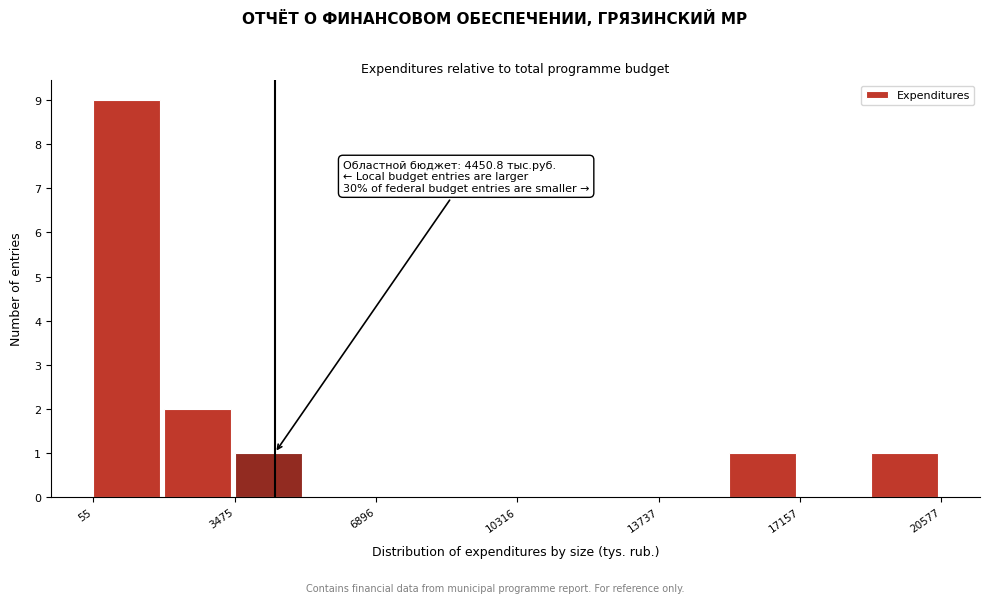

Around what value on the x-axis is the tallest bar? Give the approximate position of its centre, as read against the axis.

1000